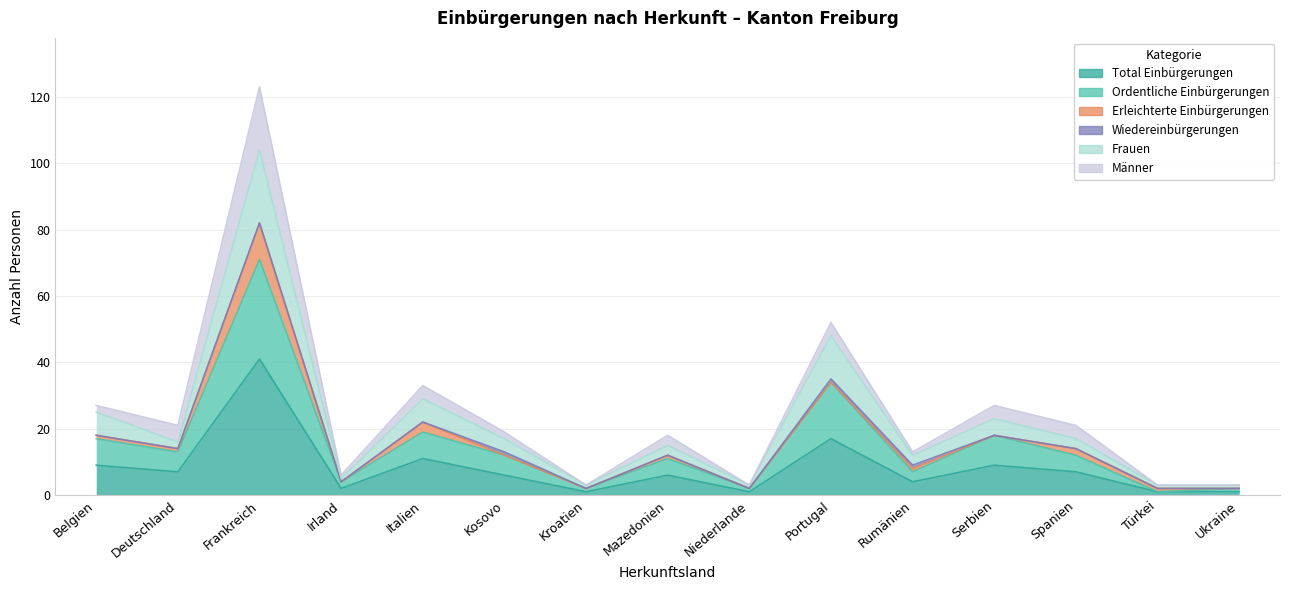

Between Kosovo and Ukraine, which series saw the biggest shift?

Frauen